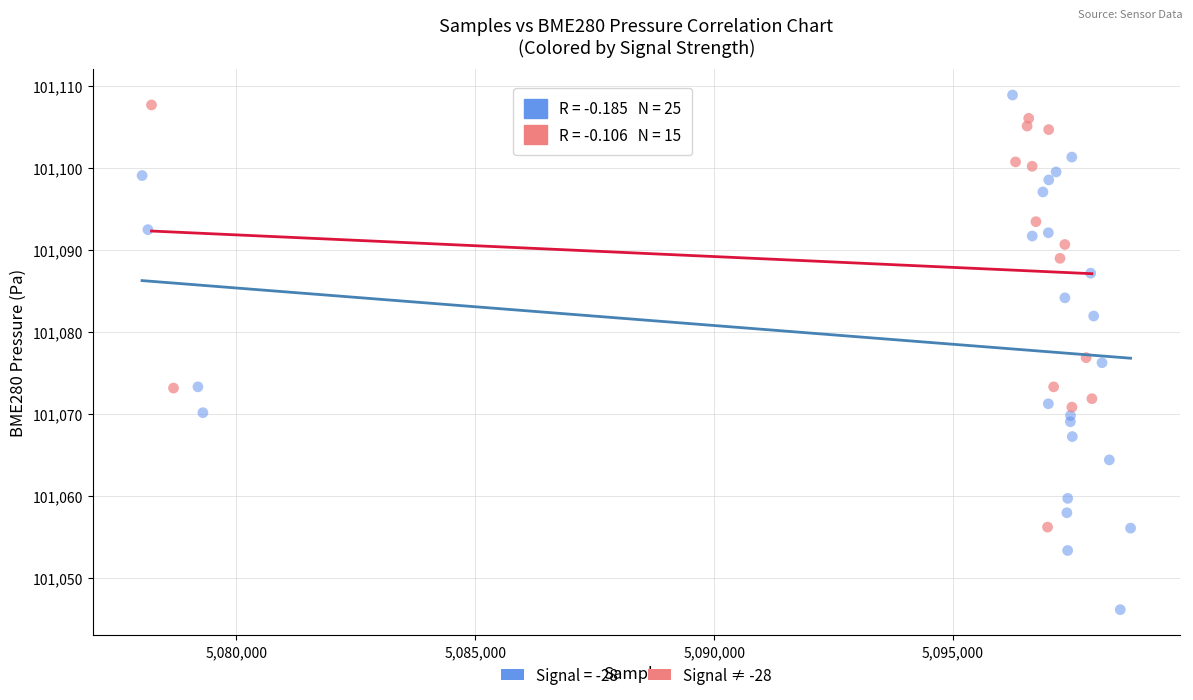

Which series contains the lowest Y value?

Signal = -28